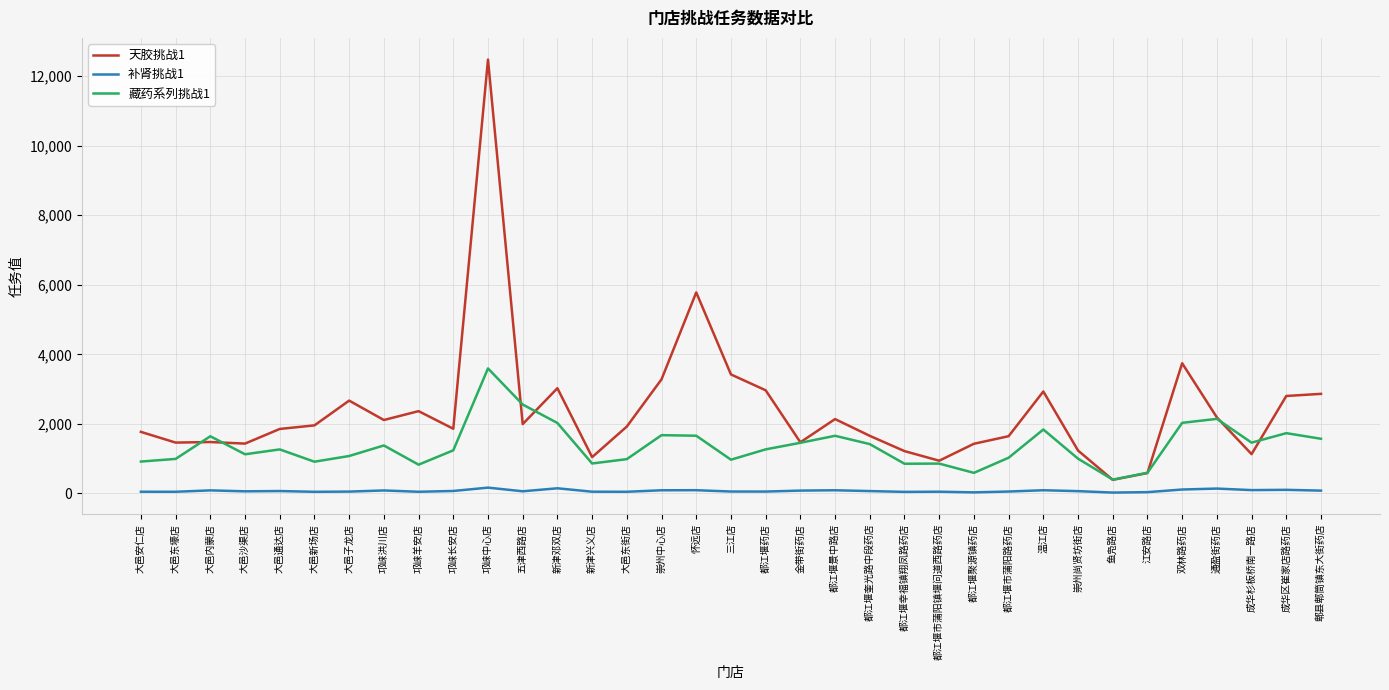

Is the value of 天胶挑战1 at 通盈街药店 greater than the value of 藏药系列挑战1 at 大邑安仁店?

Yes